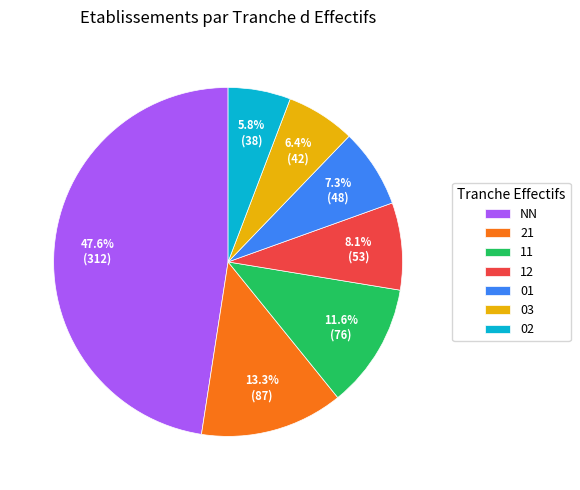

Do 11 and 02 together represent more than half of the pie?

No